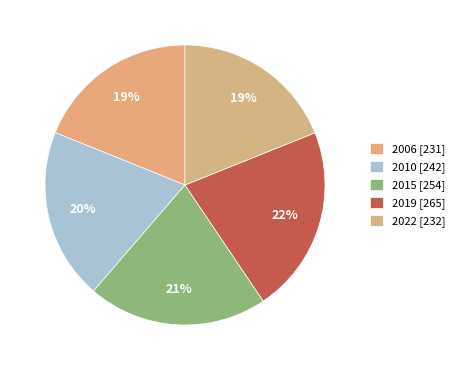

How many segments does this pie chart have?

5